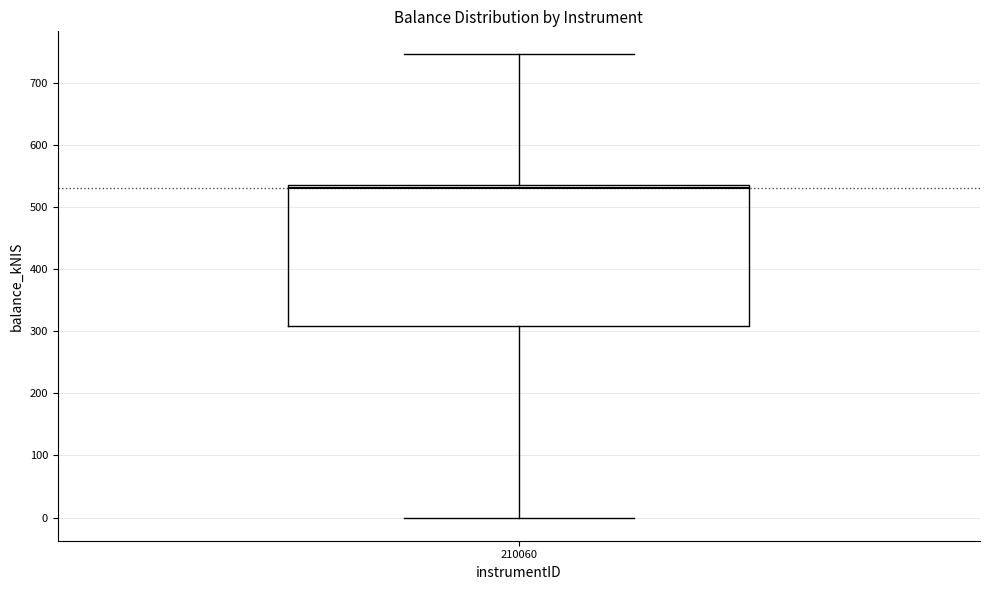

Read this box plot against the y-axis: the position of the median line, the range covered by the box, and the ends of both whiskers. The values are not printed on the chart, so give them approximately, as read against the axis.

median 530, box 310 to 540, whiskers 0 to 750